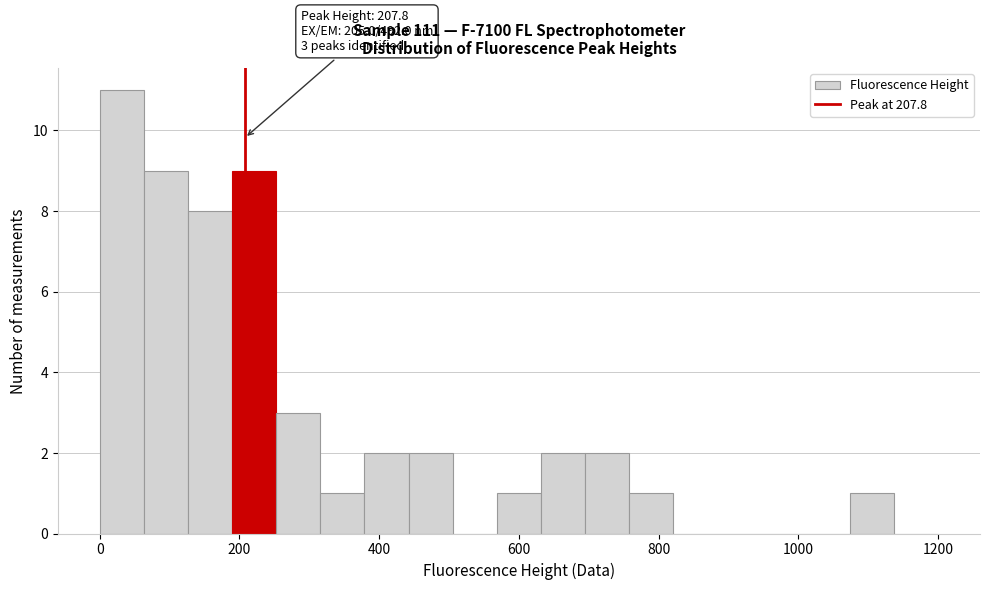

Around what value on the x-axis is the tallest bar? Give the approximate position of its centre, as read against the axis.

40